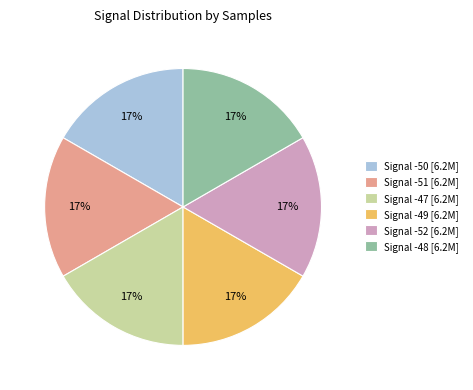

To the nearest percent, what percentage of the pie is Signal -48 [6.2M]?

17%